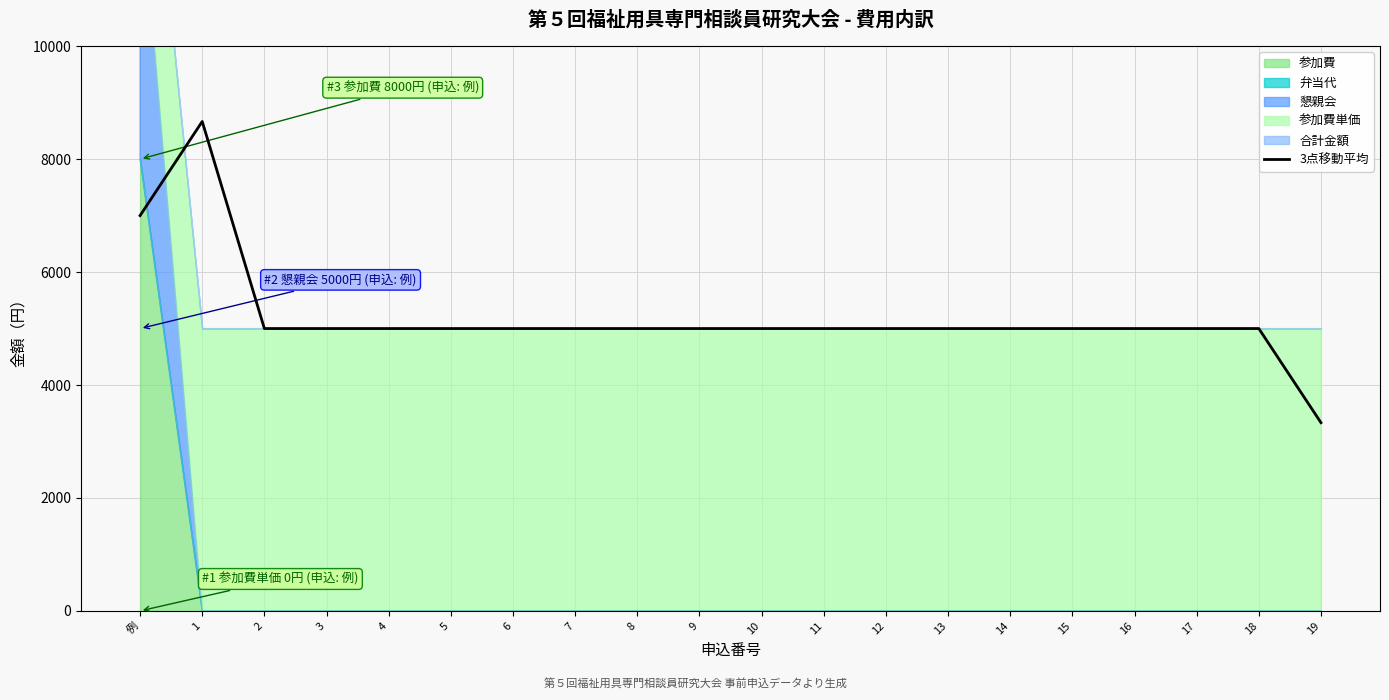

Where is the data nearest to the value 6000?

例